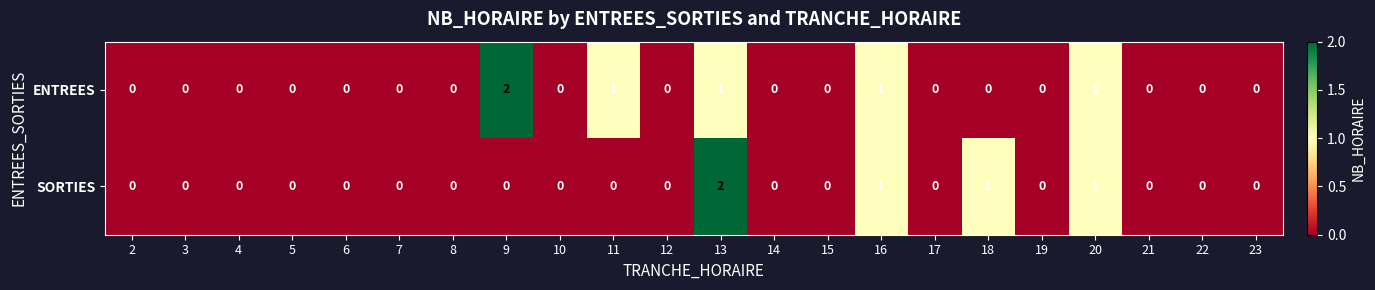

True or false: SORTIES has a value of 0 at 8.

True